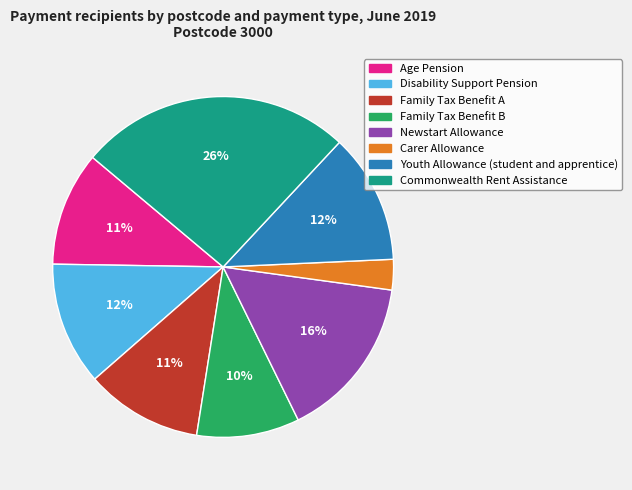

Does Family Tax Benefit B account for over 50% of the chart?

No